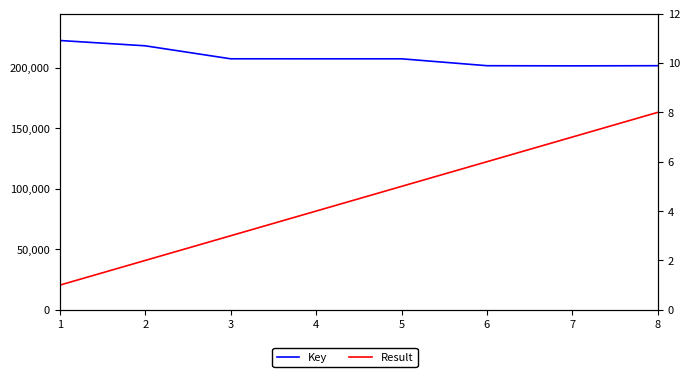

At how many categories does at least one series exceed 54401651?

8